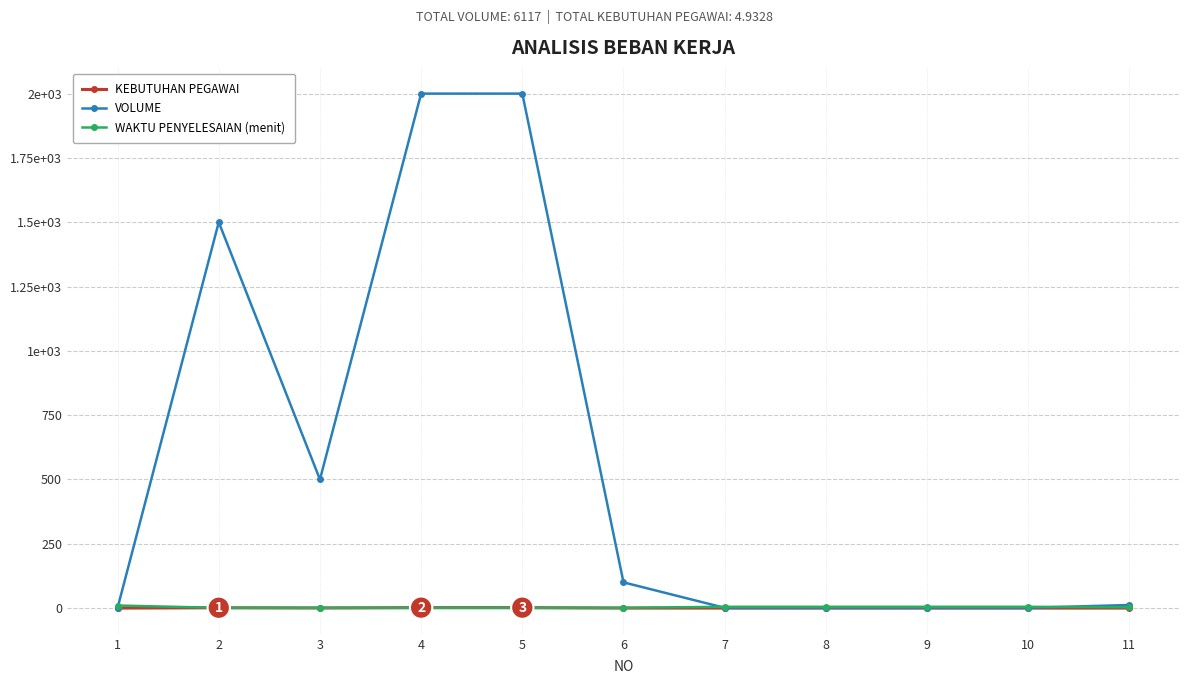

What are all the series names shown in the legend?

KEBUTUHAN PEGAWAI, VOLUME, WAKTU PENYELESAIAN (menit)